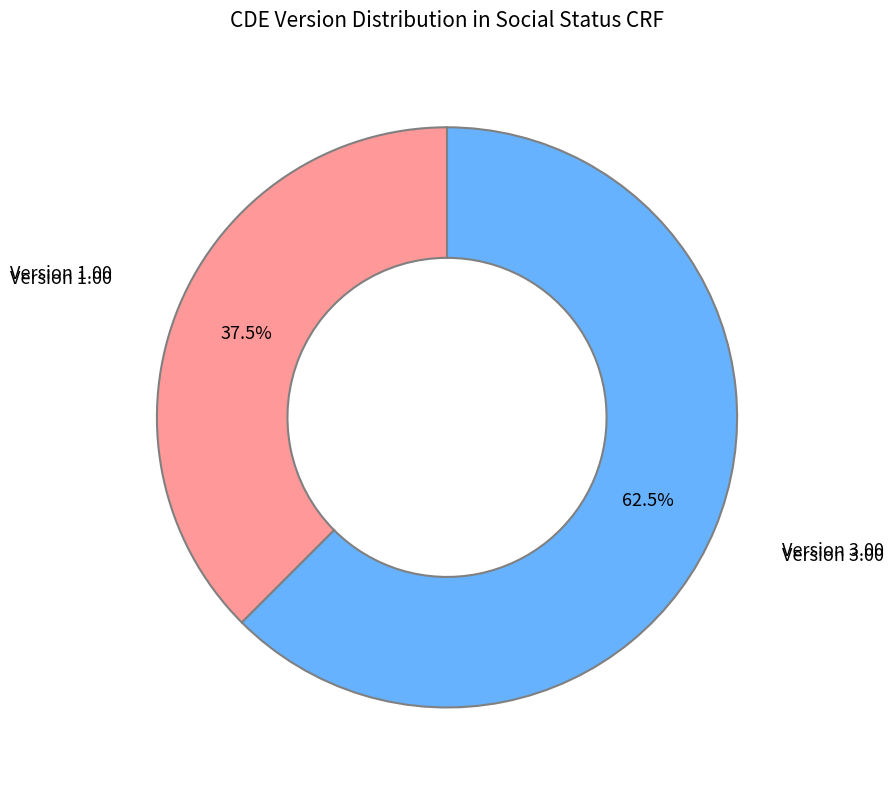

Is there any slice that represents more than half of the pie?

Yes